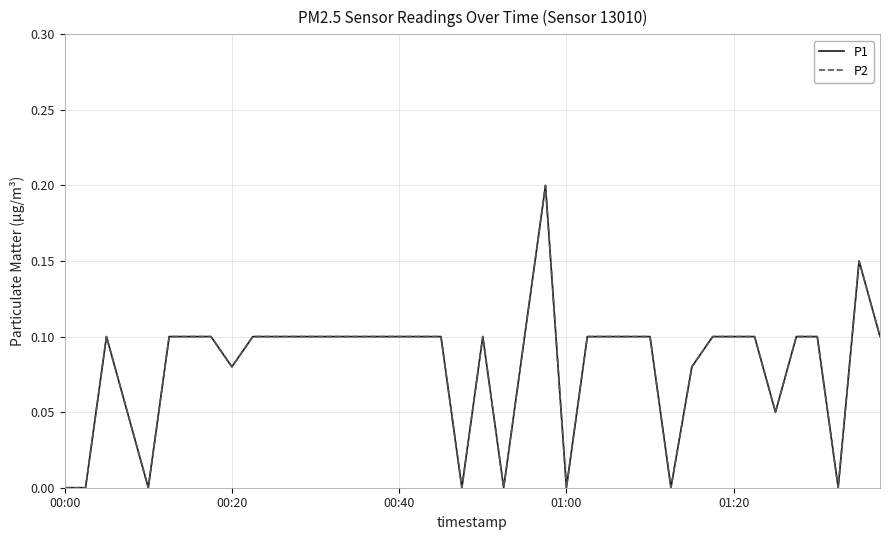

Does the chart display data point markers on the line(s)?

No